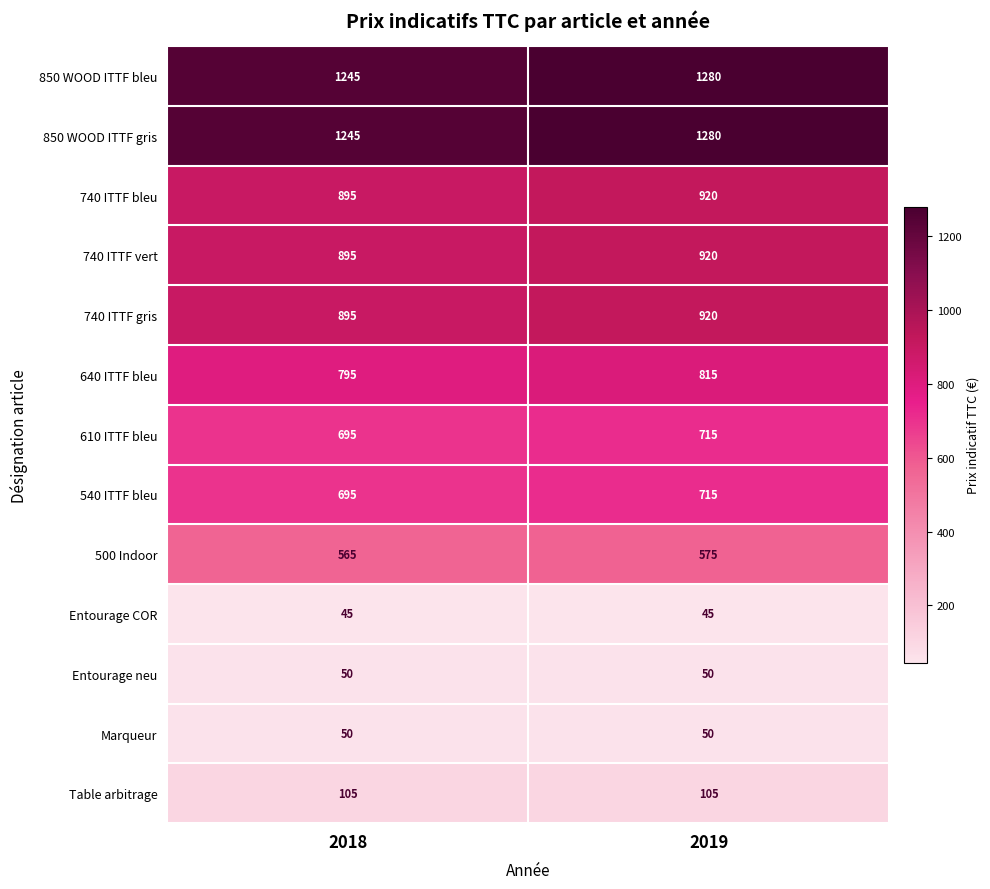

What is the smallest value displayed?

45